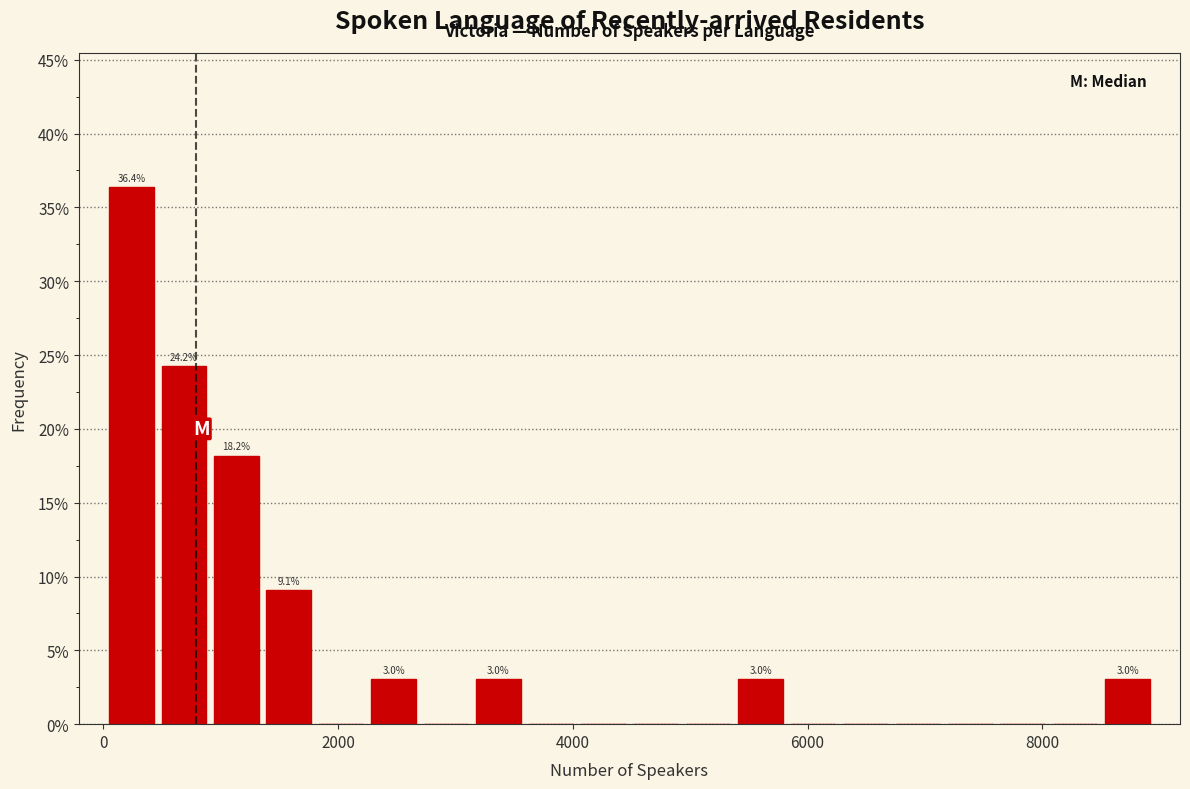

Around what value on the x-axis is the tallest bar? Give the approximate position of its centre, as read against the axis.

200